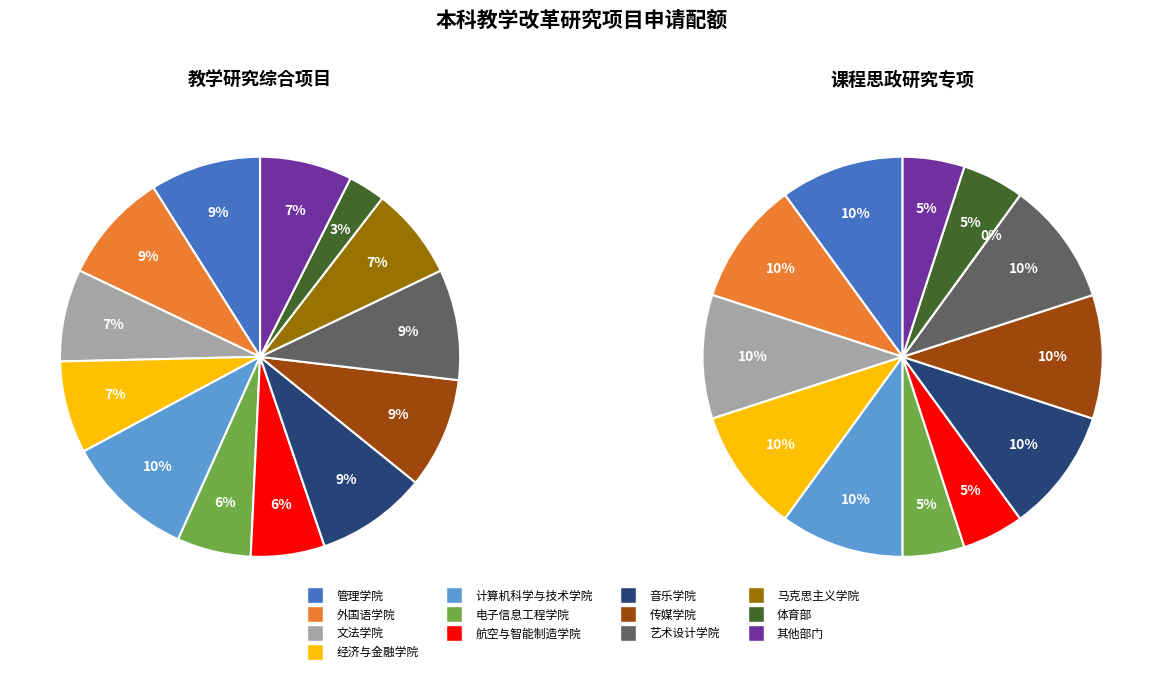

What is the total percentage of 其他部门 and 管理学院?

16.4%